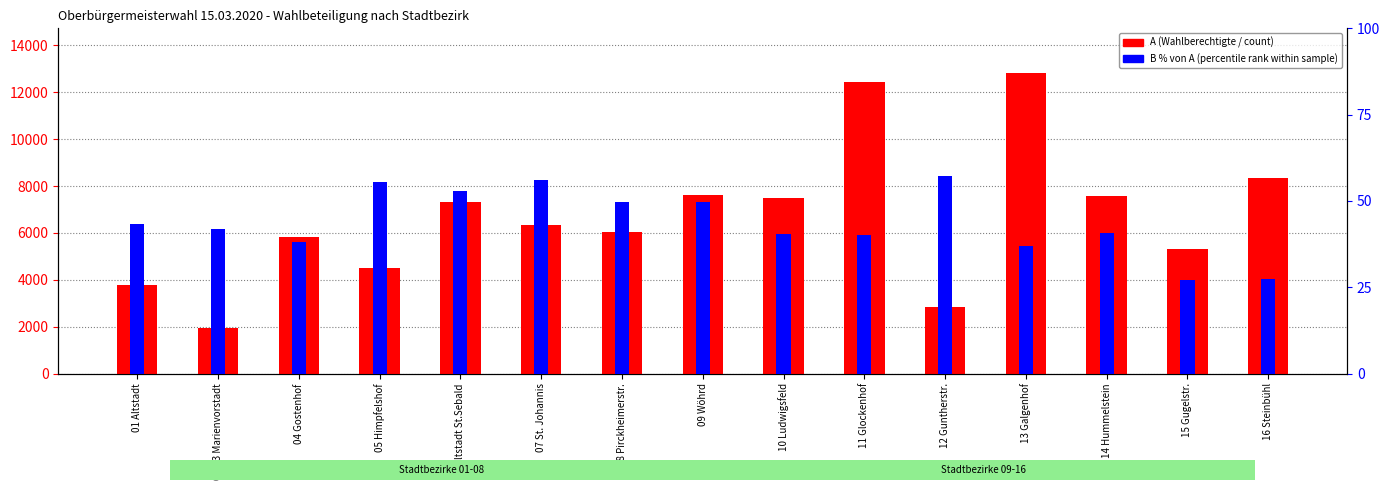

What are all the series names shown in the legend?

A (Wahlberechtigte), B % von A